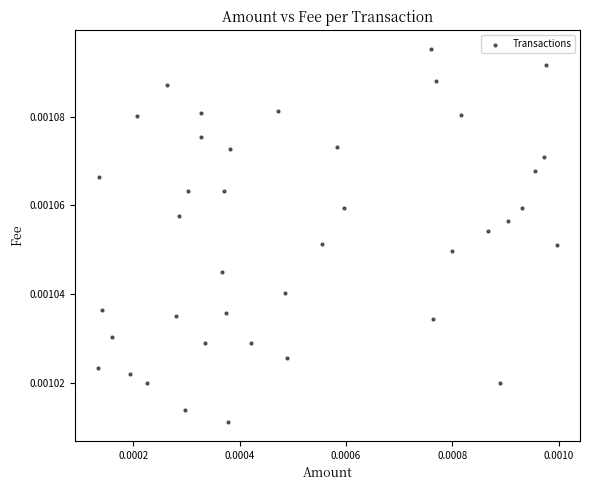

Count the number of points in this scatter plot.

40